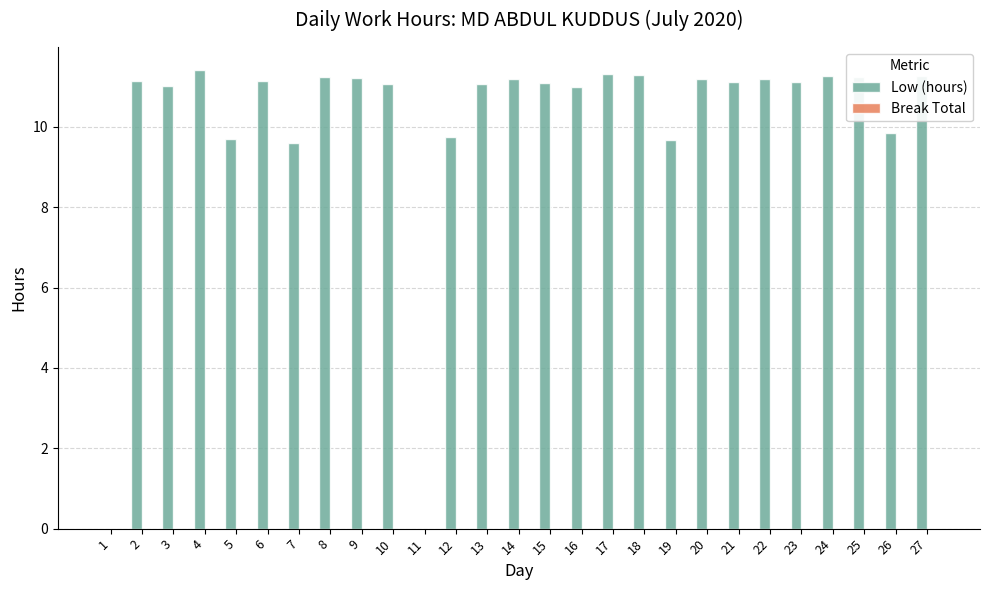

What is the sum of all values?

272.2